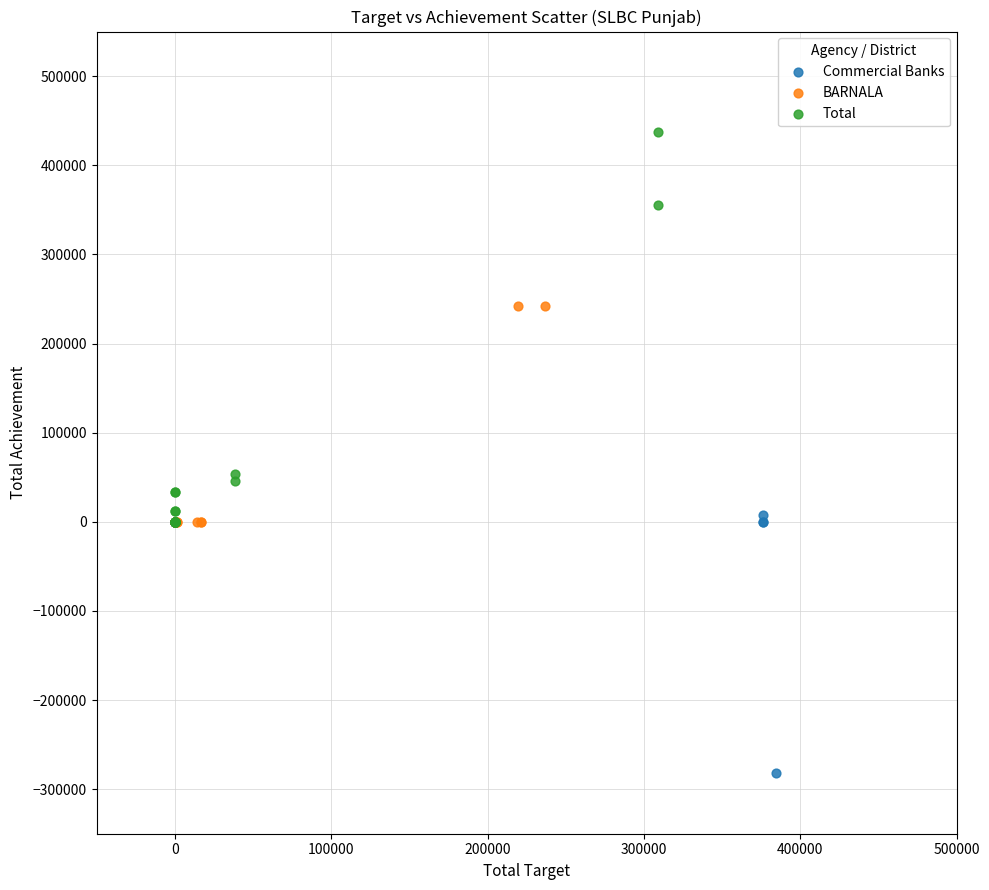

Which series has the largest Y range (max minus min)?

Total